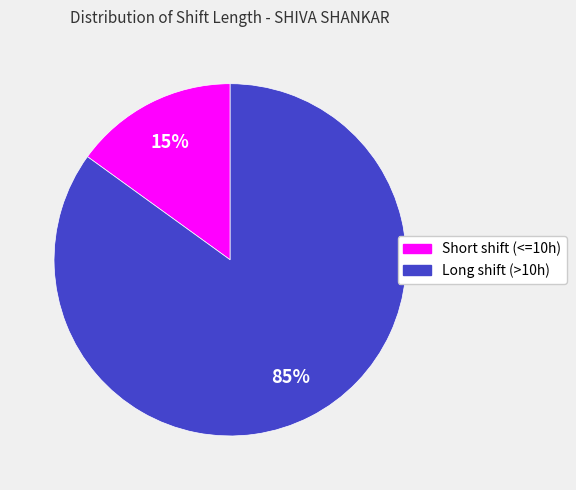

To the nearest percent, what is the average slice percentage?

50%